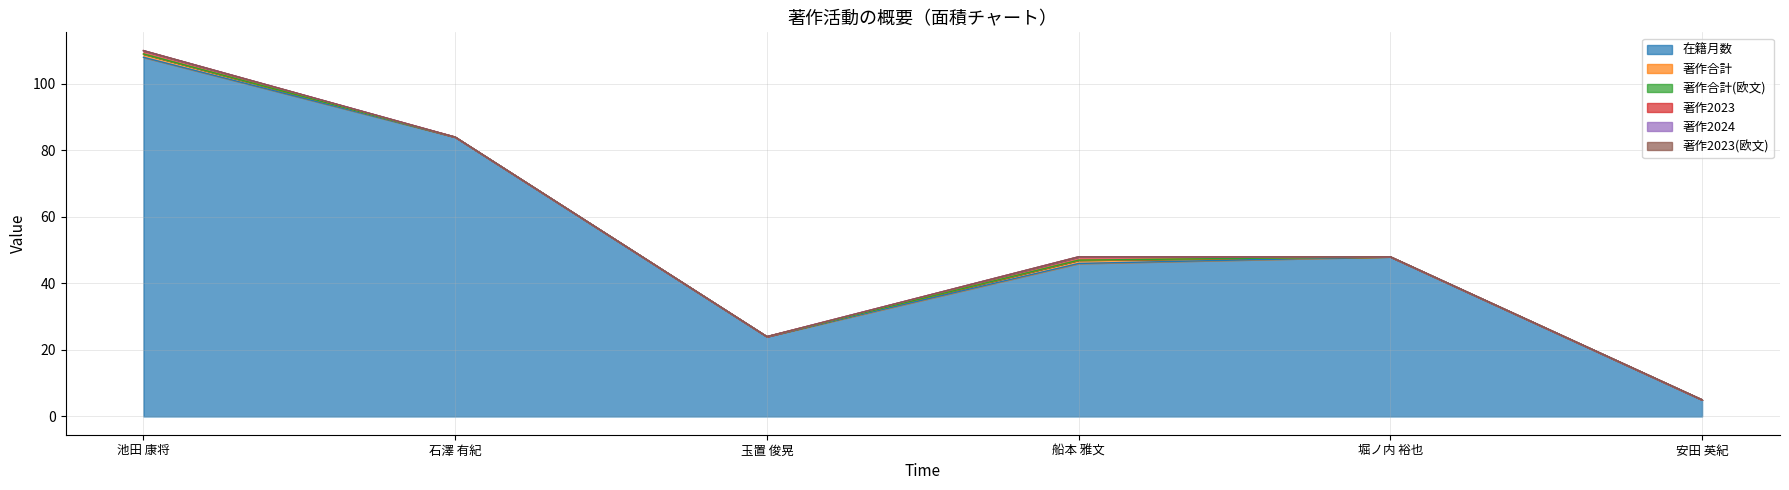

Count the 著作合計 values in the range 0 to 1.

6